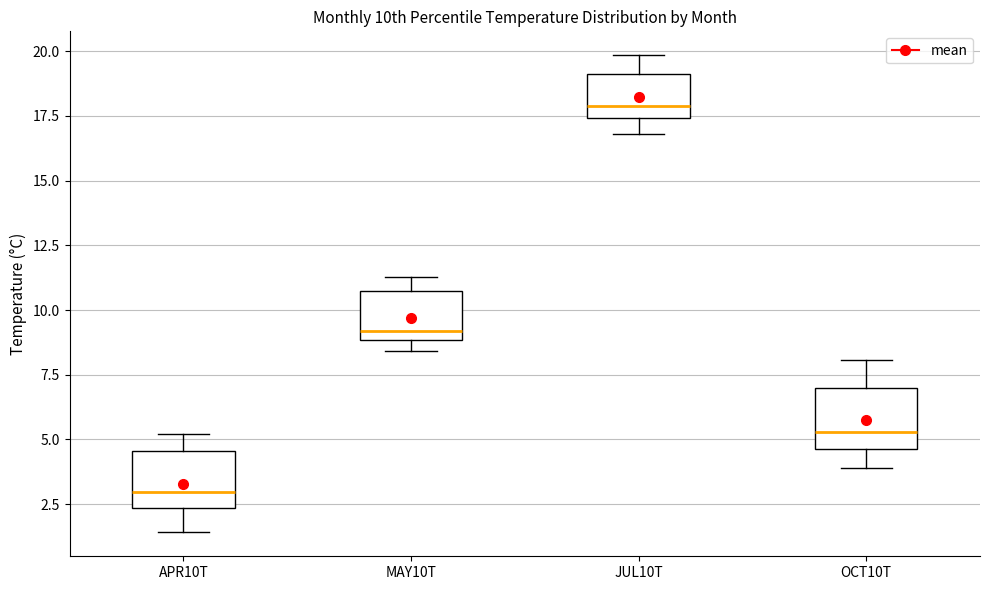

Reading left to right, transcribe this box plot: for each box, give where its median line is, the range the box spans, and where its two whiskers end, as read against the y-axis. The values are not printed on the chart, so give them approximately, as read against the axis.

APR10T: median 3.0, box 2.5 to 4.5, whiskers 1.5 to 5.0
MAY10T: median 9.0 (just above the box's lower edge), box 9.0 to 10.5, whiskers 8.5 to 11.5
JUL10T: median 18.0, box 17.5 to 19.0, whiskers 17.0 to 20.0
OCT10T: median 5.5, box 4.5 to 7.0, whiskers 4.0 to 8.0